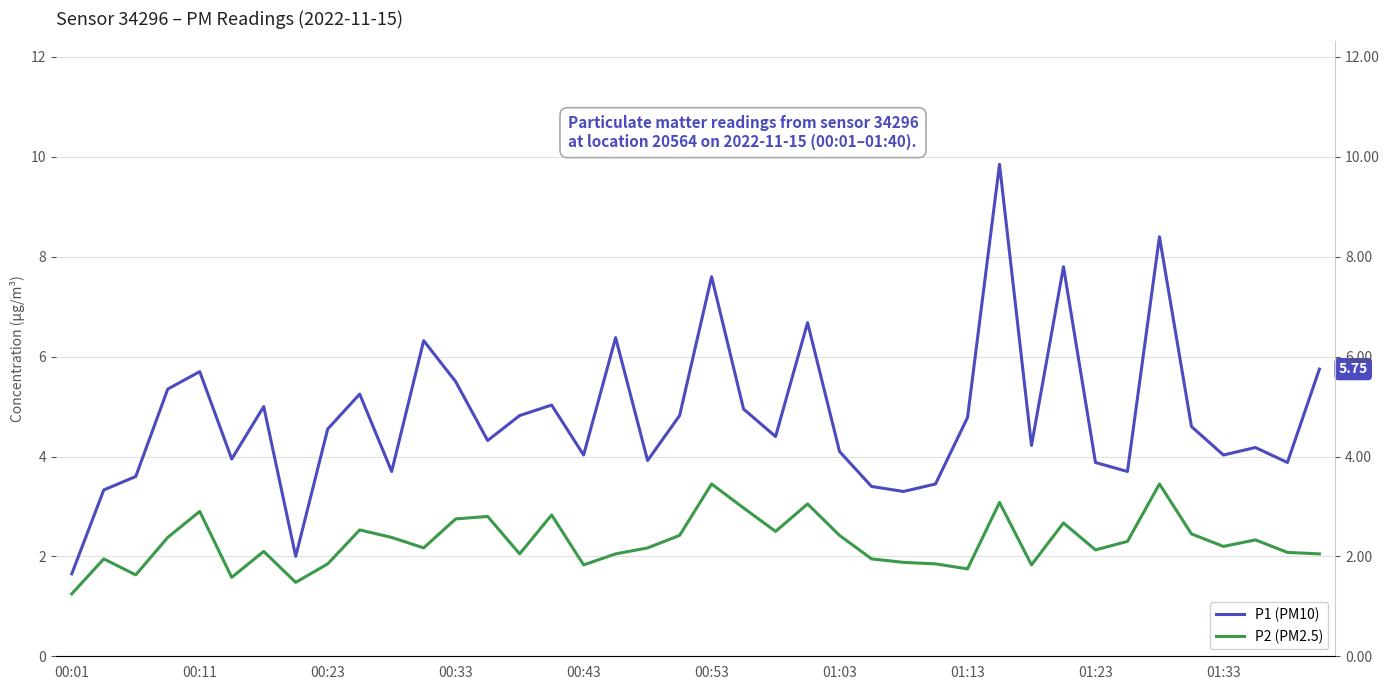

Between 00:11 and 36, which series saw the biggest shift?

P1 (PM10)